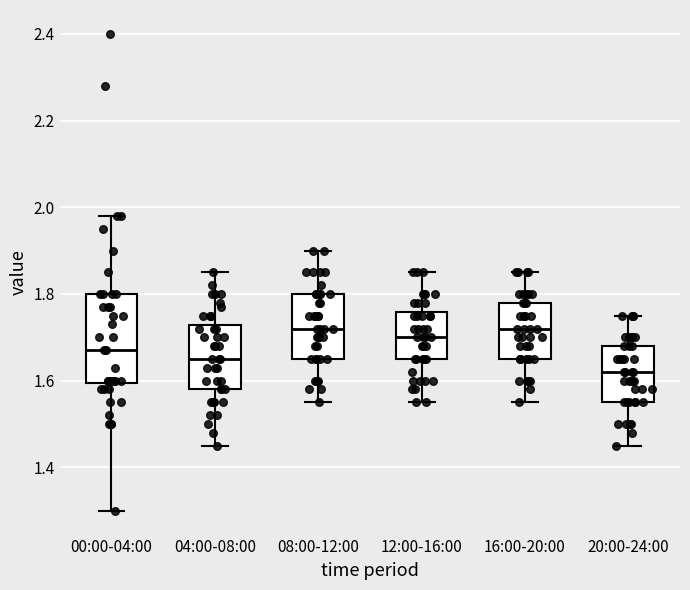

Where does the upper whisker of the box for 16:00-20:00 end on the y-axis? The values are not printed on the chart, so give them approximately, as read against the axis.

1.86